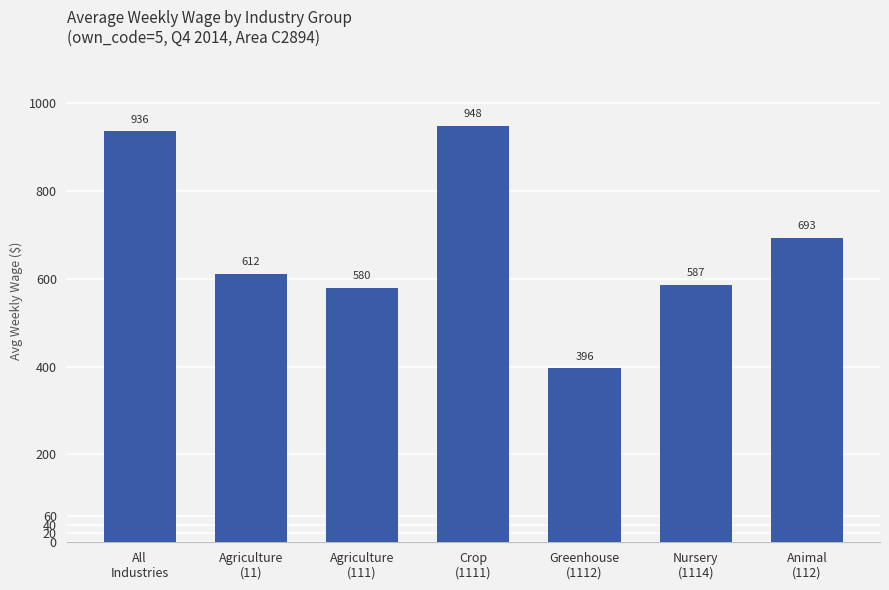

Which has a higher value, Nursery
(1114) or All
Industries?

All
Industries